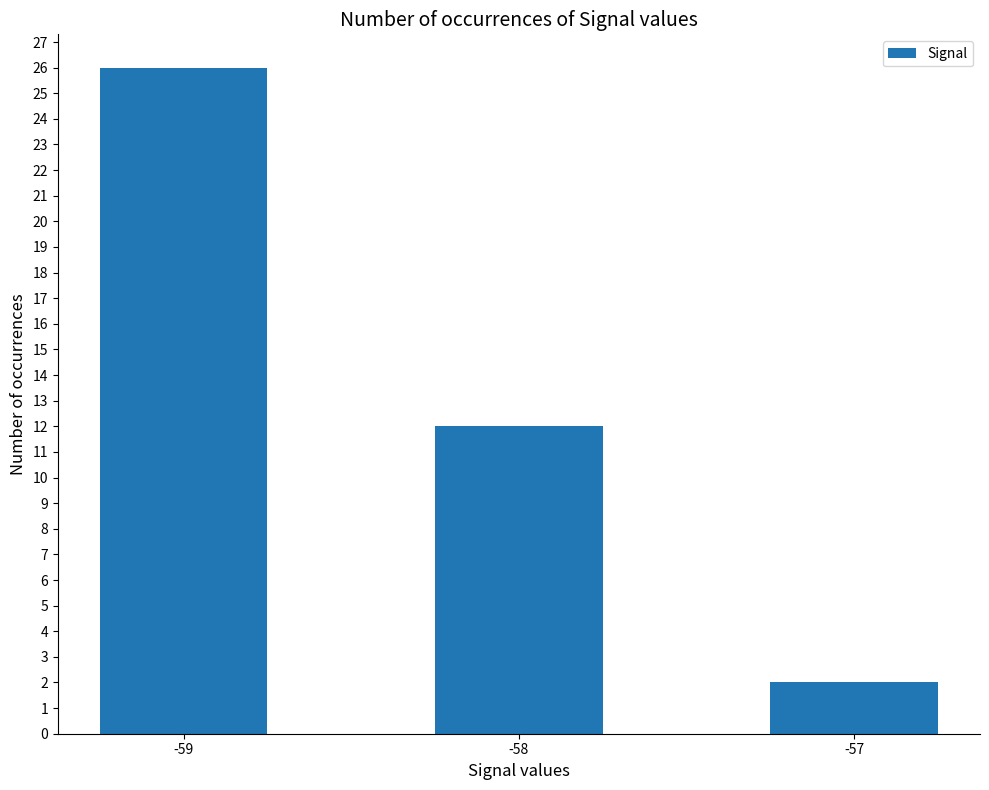

What is the value of the 1st bar from the left?

26